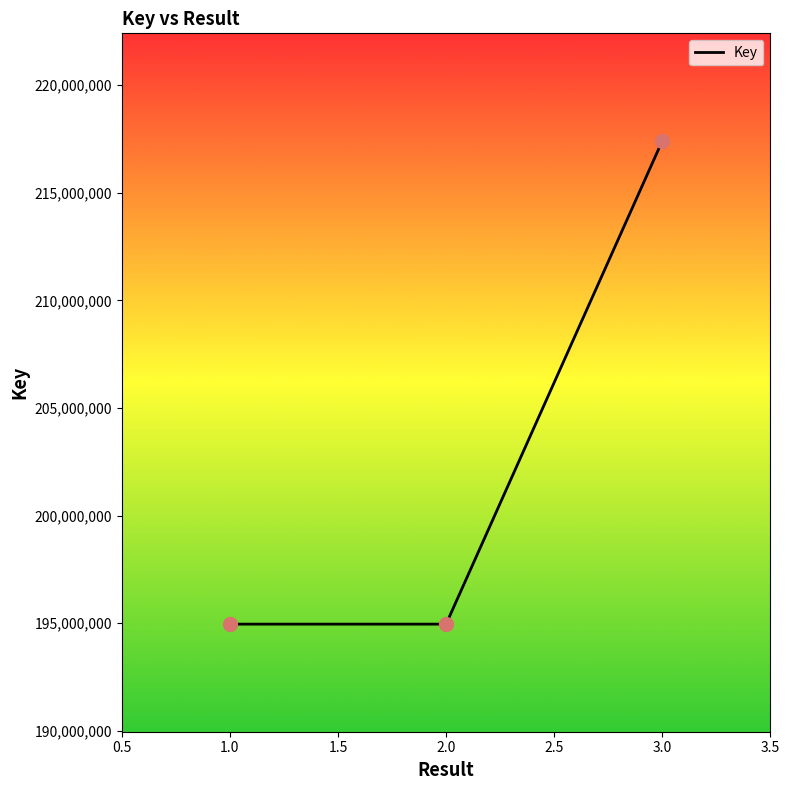

Between 3.0 and 1.0, which is larger?

3.0